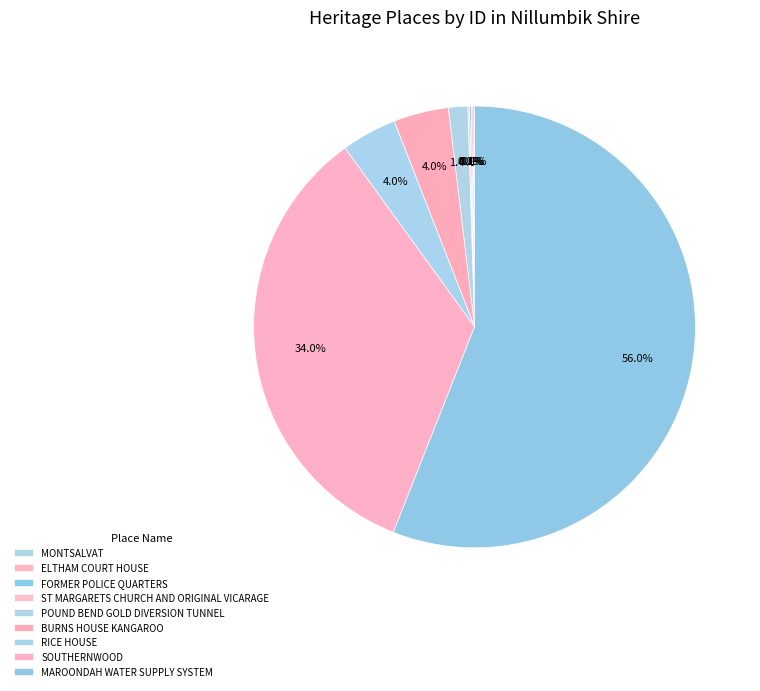

Which slice is the smallest?

MONTSALVAT